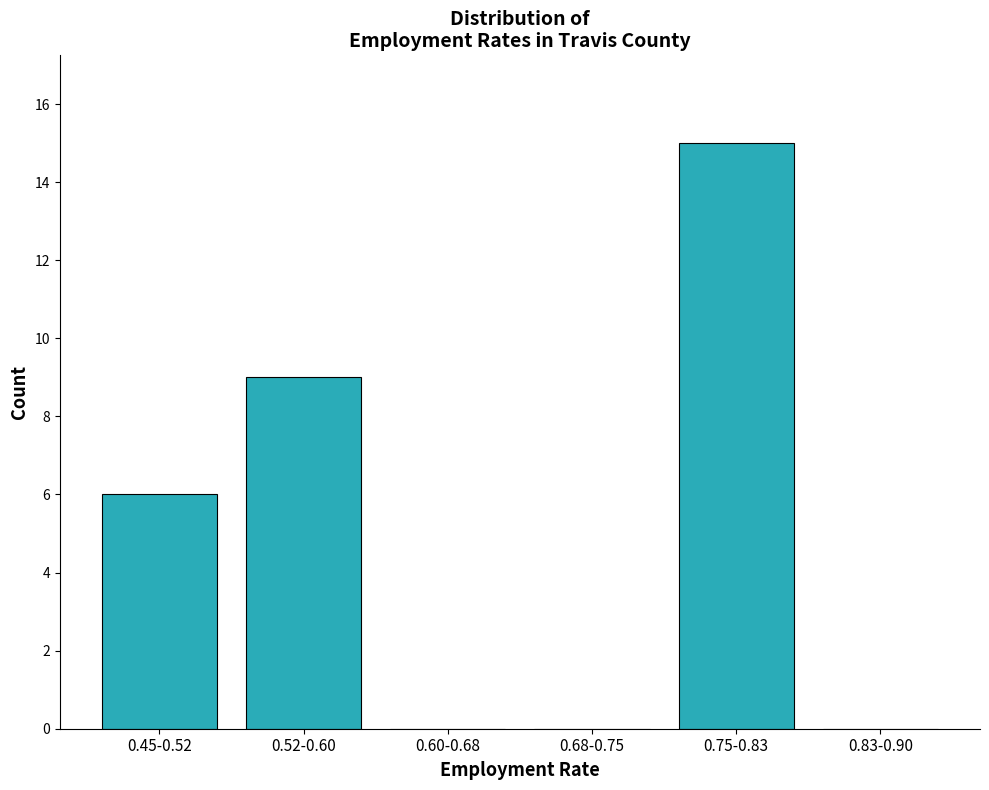

Reading right to left, what are all the values shown in this chart?

0.83-0.90=0	0.75-0.83=15	0.68-0.75=0	0.60-0.68=0	0.52-0.60=9	0.45-0.52=6